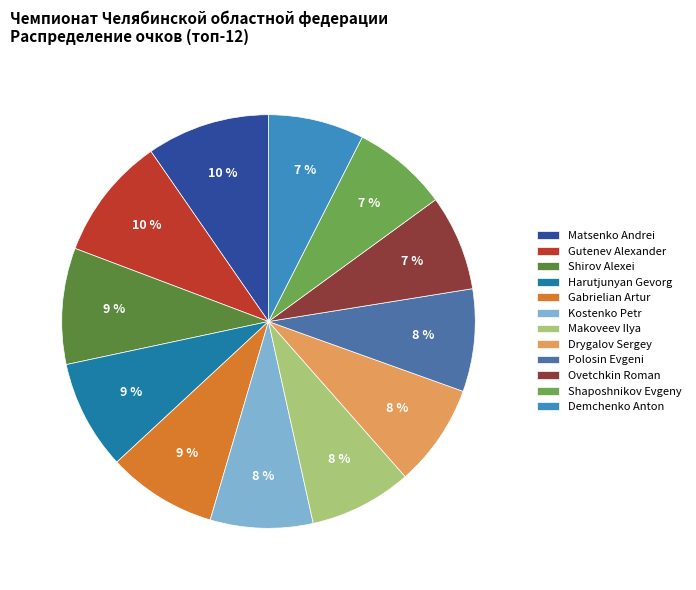

To the nearest percent, what is the combined percentage of Shaposhnikov Evgeny and Matsenko Andrei?

17%